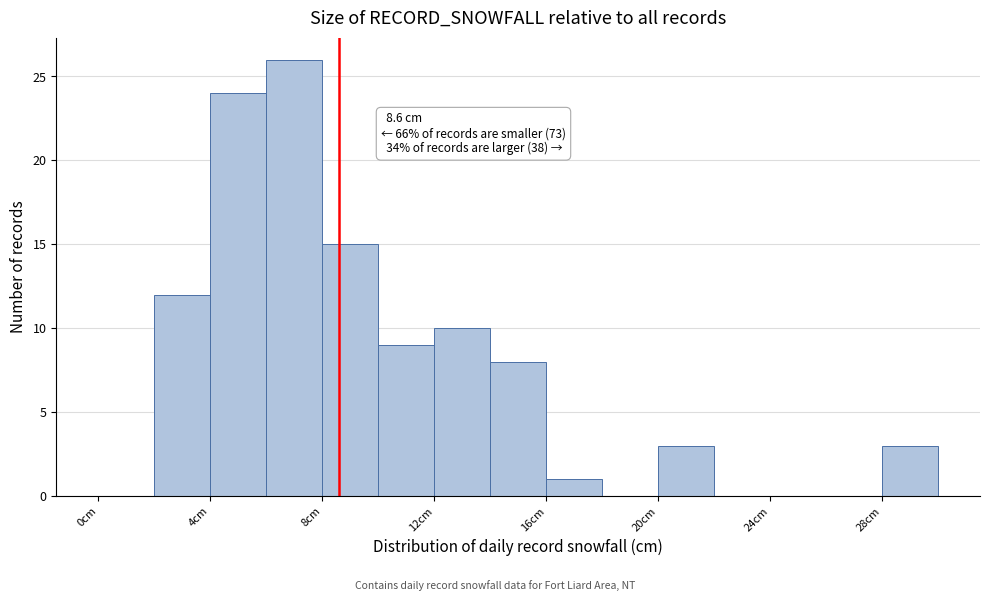

Which range on the x-axis has the tallest bar?

6 to 8